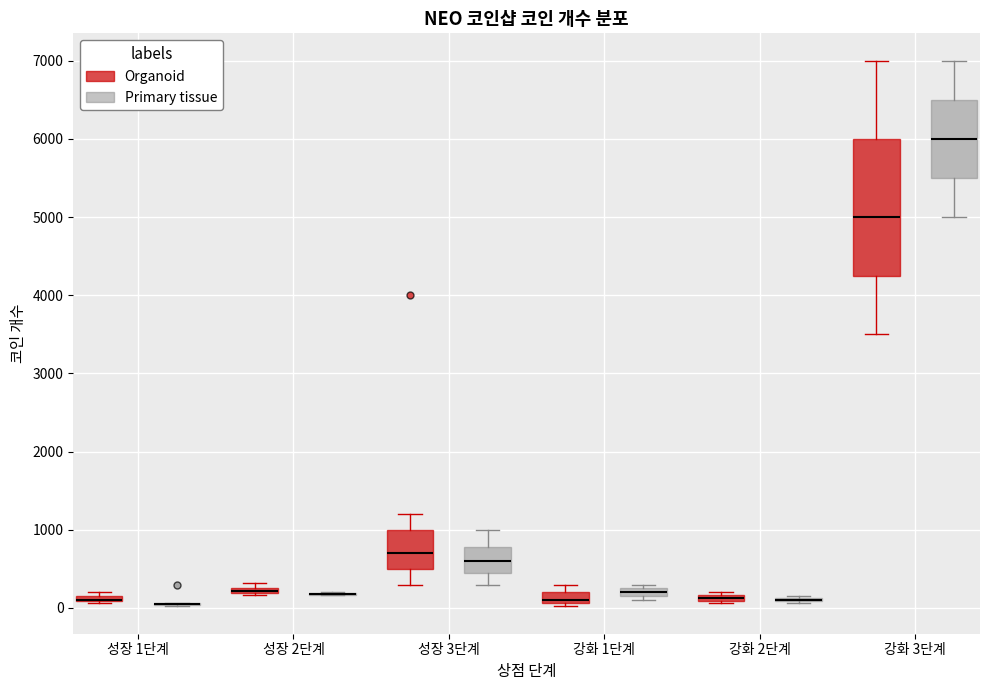

Comparing the boxes themselves (not the whiskers), which one is the tallest?

강화 3단계 (Organoid)